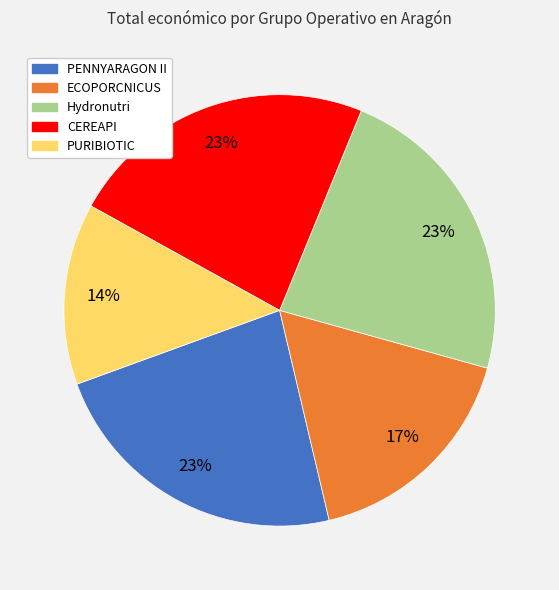

Between PURIBIOTIC and CEREAPI, which is larger?

CEREAPI